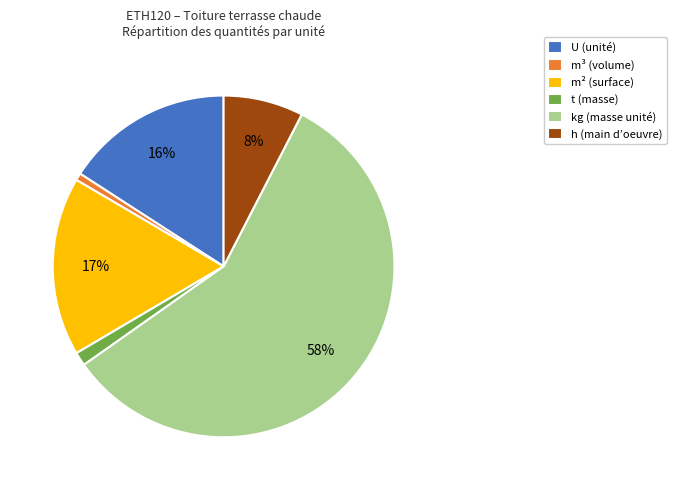

Is the sum of U (unité) and kg (masse unité) greater than half?

Yes